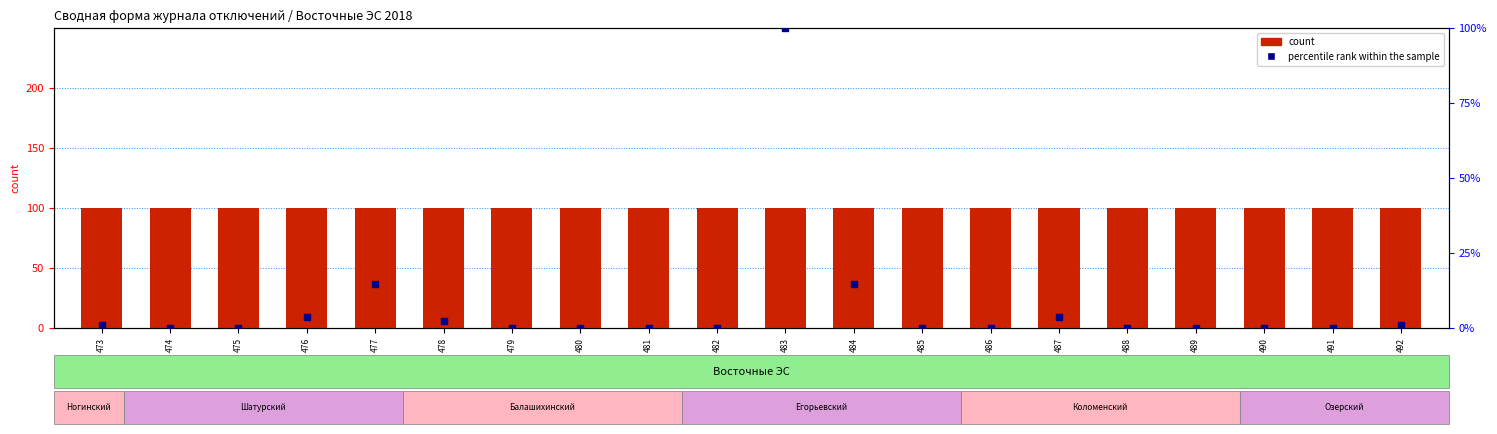

Which series contains the lowest Y value?

percentile rank within the sample